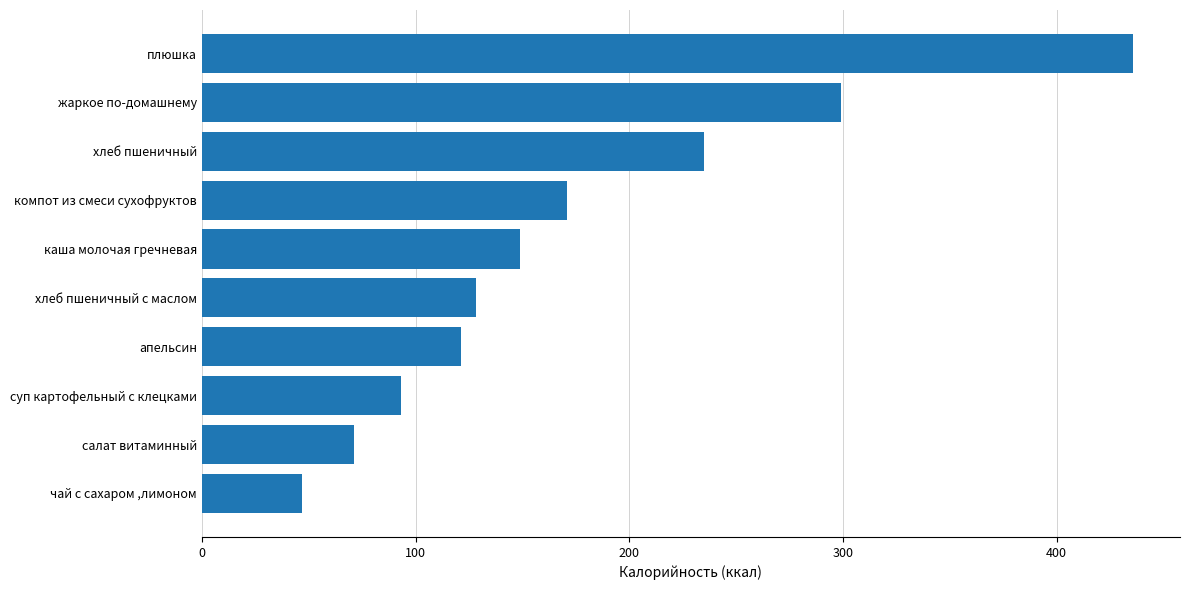

Which category has the highest value across all series?

плюшка